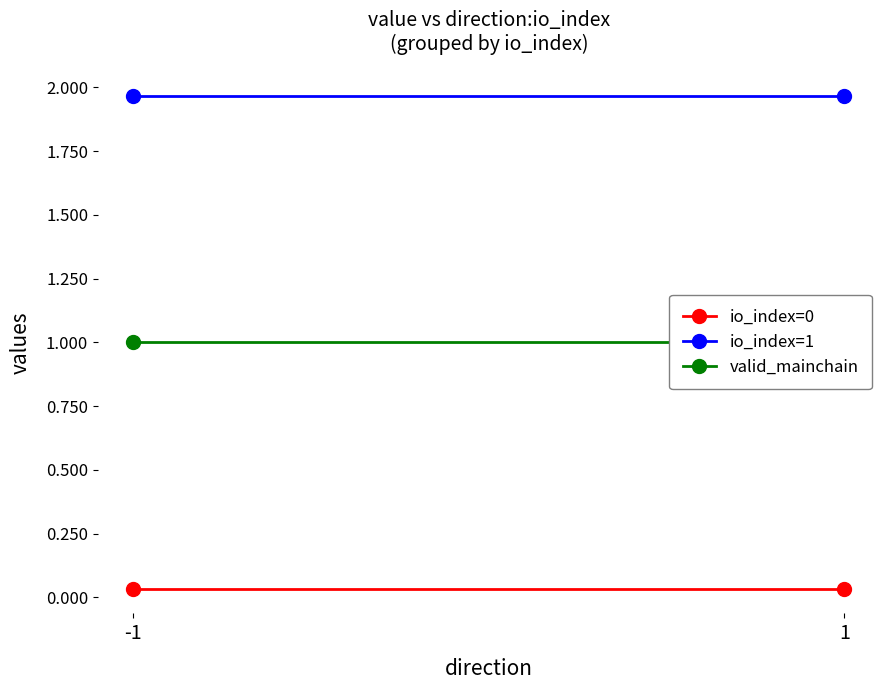

Reading right to left, extract all data points from this chart.

io_index=0: 1=0.0	-1=0.0
io_index=1: 1=2.0	-1=2.0
valid_mainchain: 1=1.0	-1=1.0